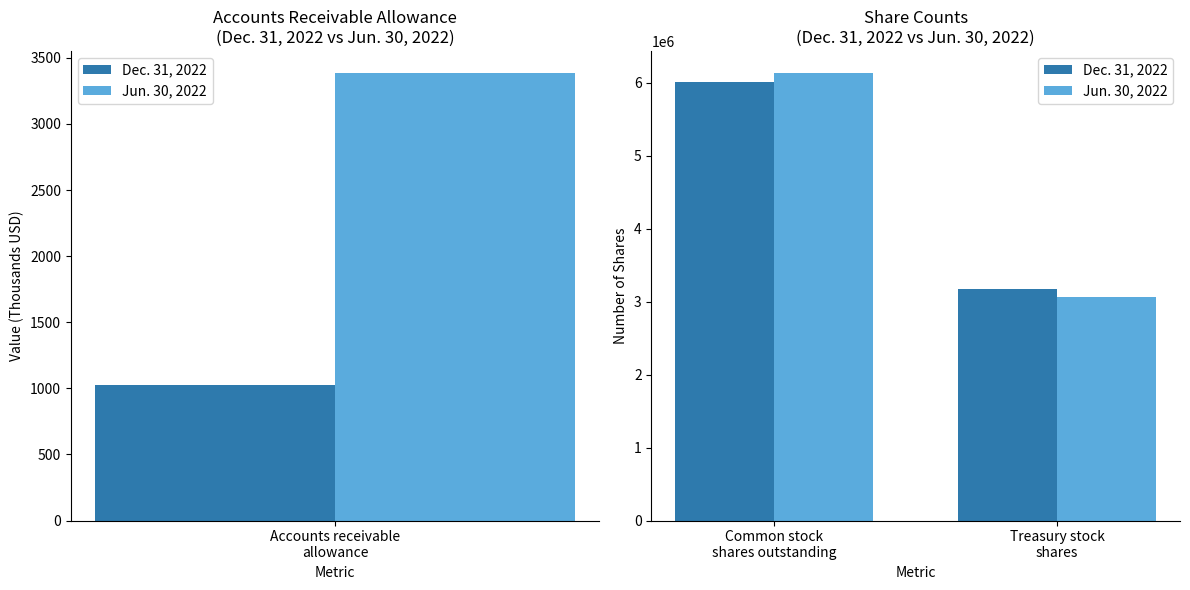

The Dec. 31, 2022 series shows 4711734 at Treasury stock shares. True or false?

False